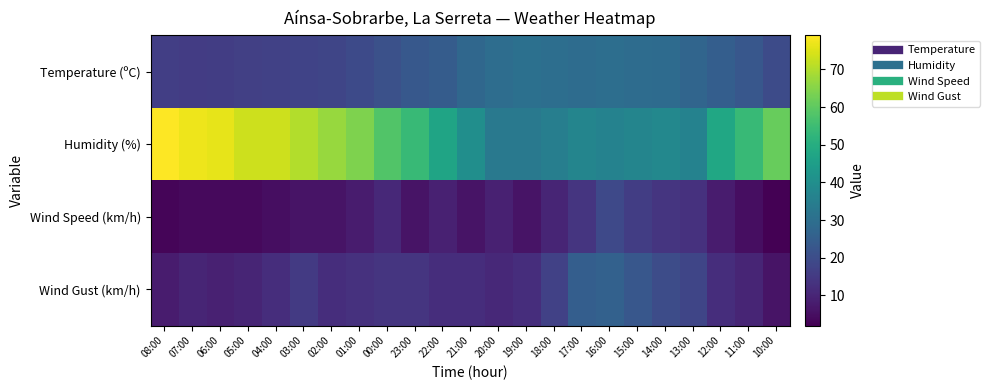

Between 02:00 and 17:00, which is larger?

17:00